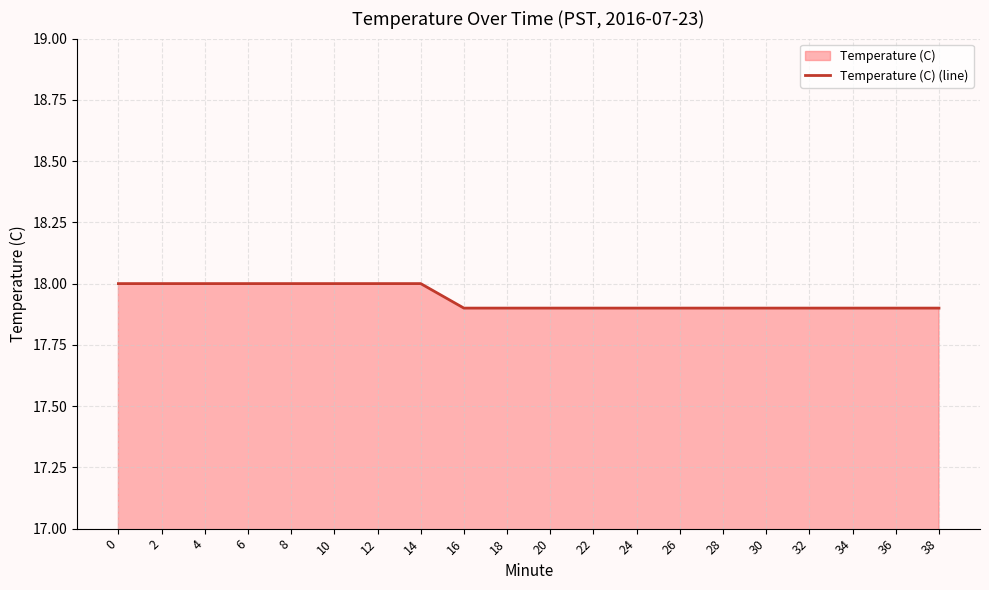

True or false: the data shows 6.7 at 34.

False